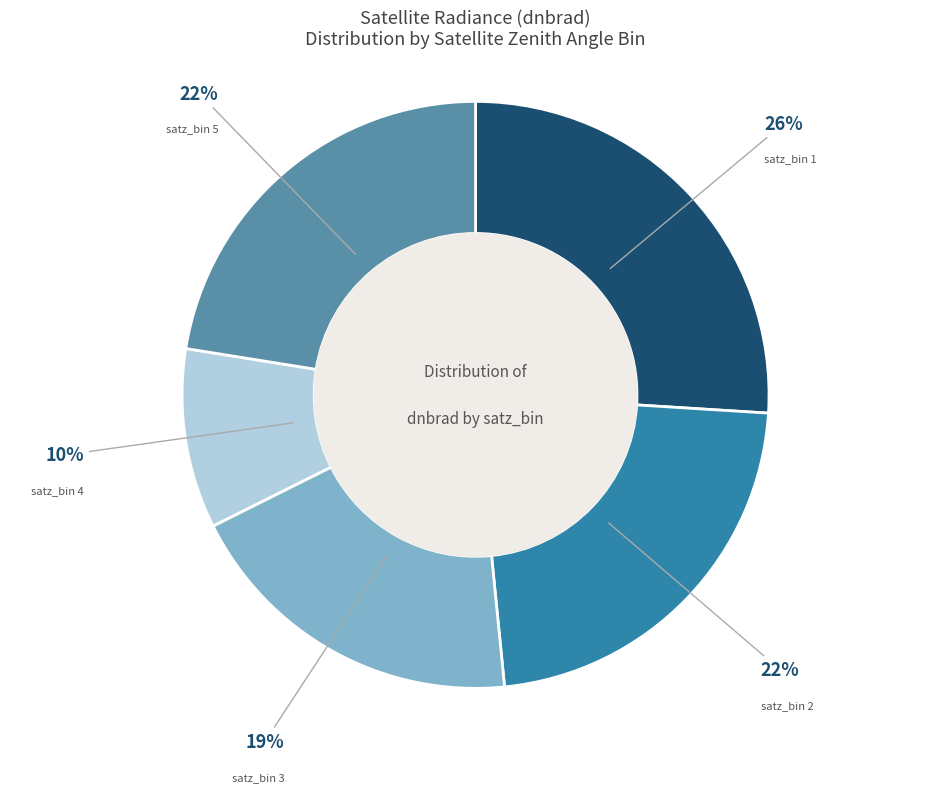

What is the smallest slice in the pie chart?

satz_bin 4